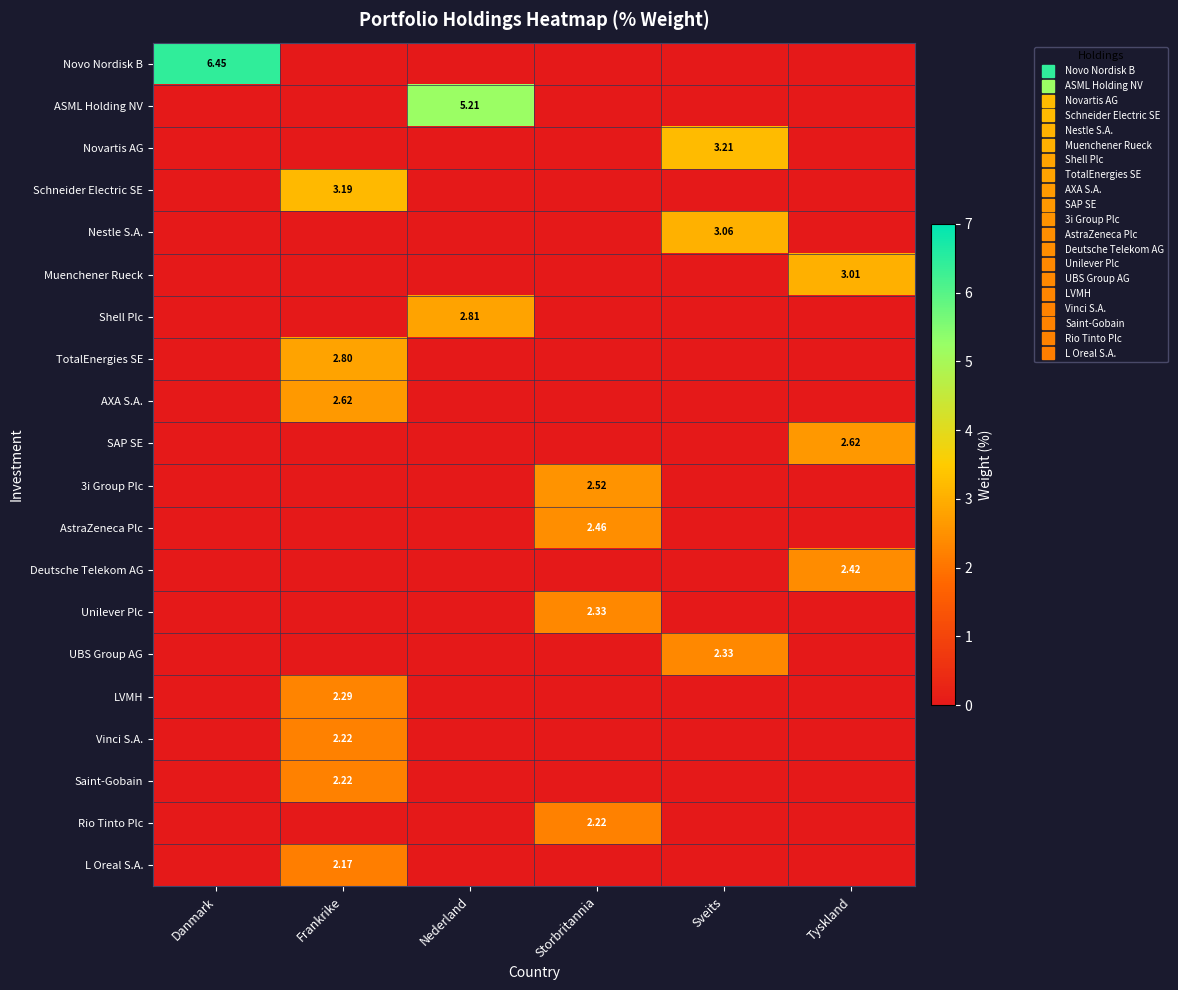

What is the sum of the 3i Group Plc values at Storbritannia and Nederland?

2.5